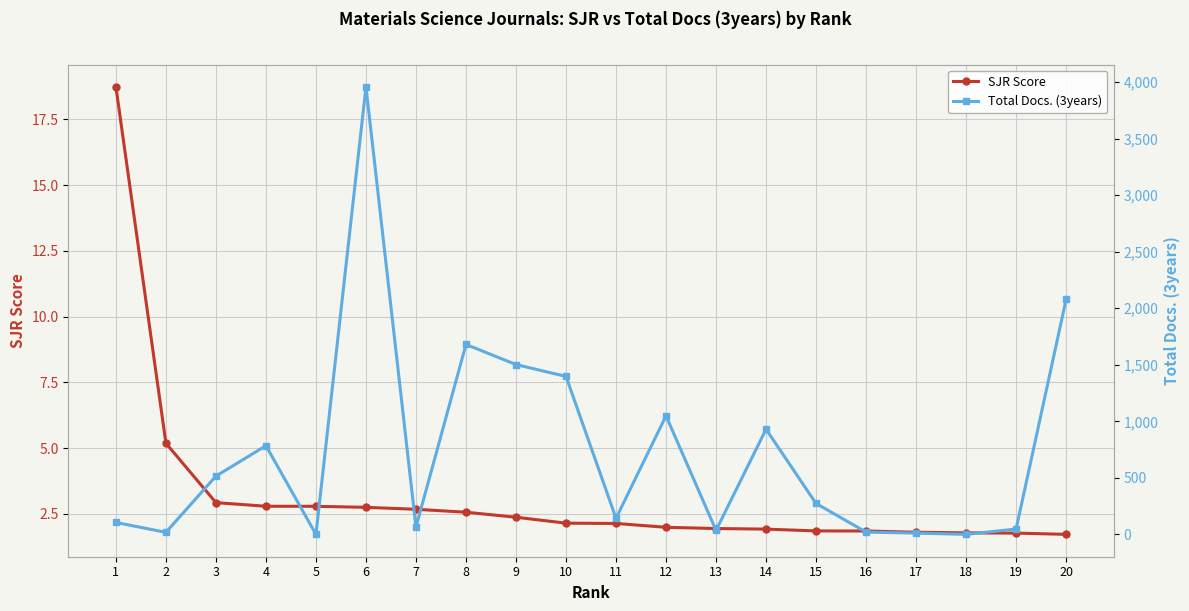

What is the value of the Total Docs. (3years) point at the 16th from the left?

20.0